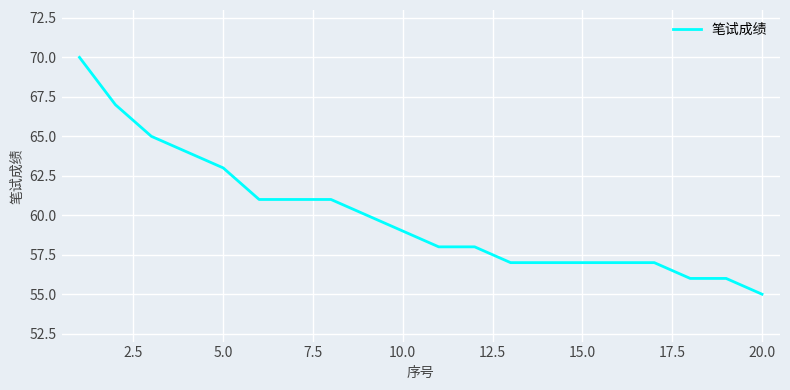

What is the difference between the maximum and minimum values?

15